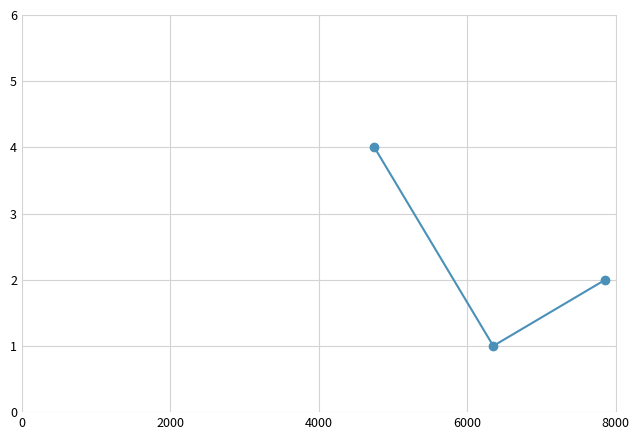

What is the maximum value shown in the chart?

4